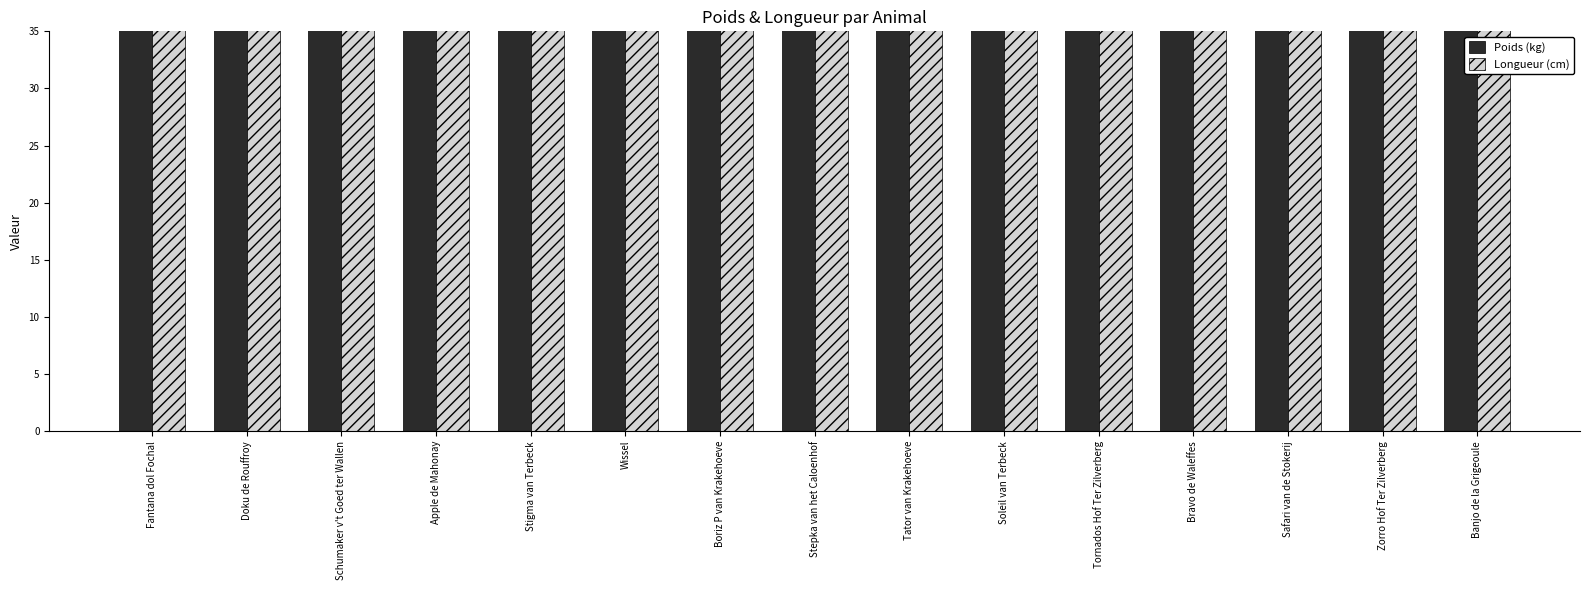

How many data points does each series have?

15